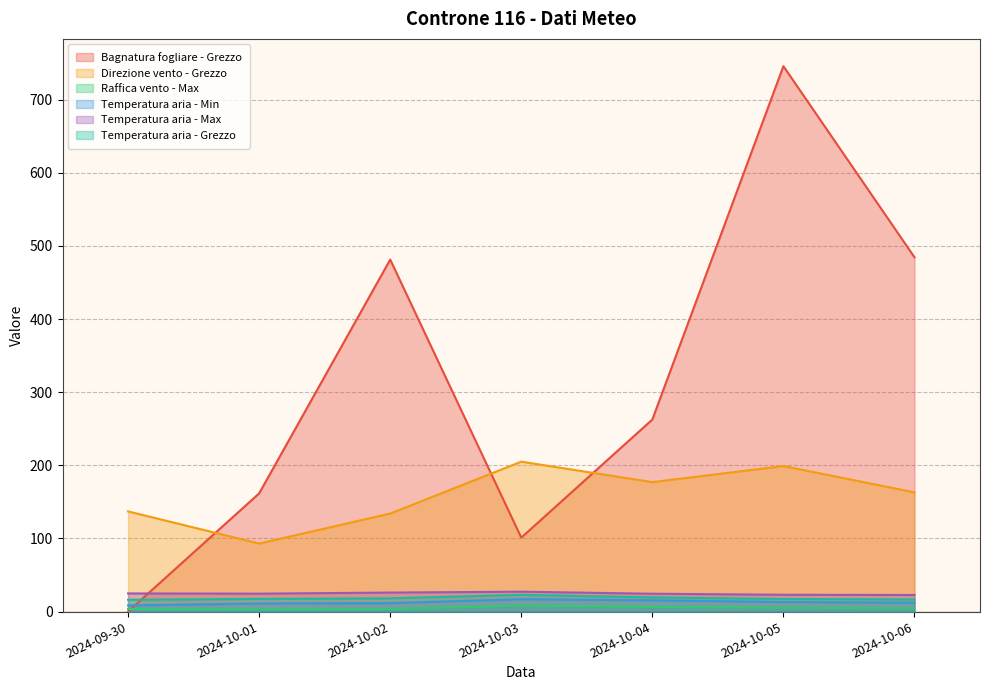

Which series has the largest total across all categories?

Bagnatura fogliare - Grezzo